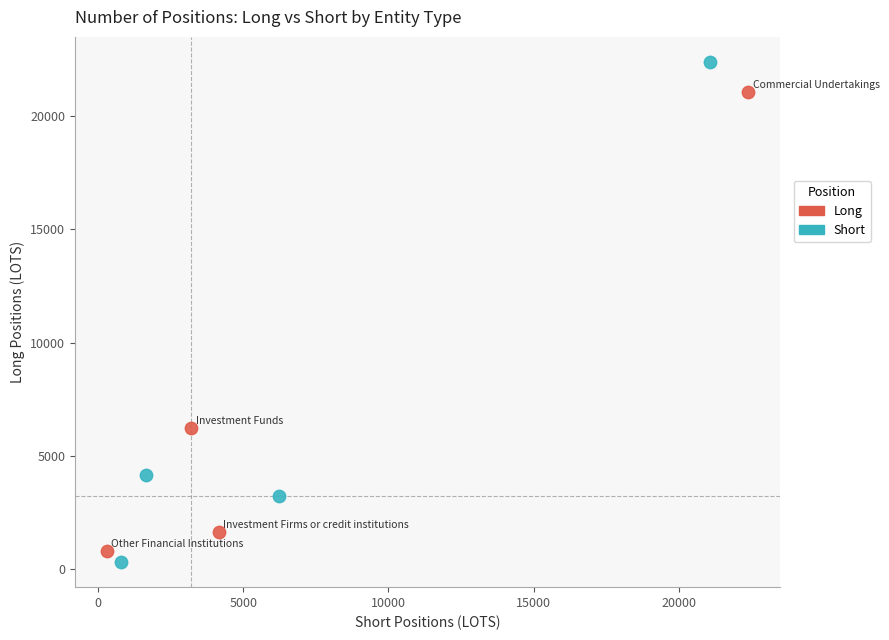

Which series has the widest spread of Y values?

Short